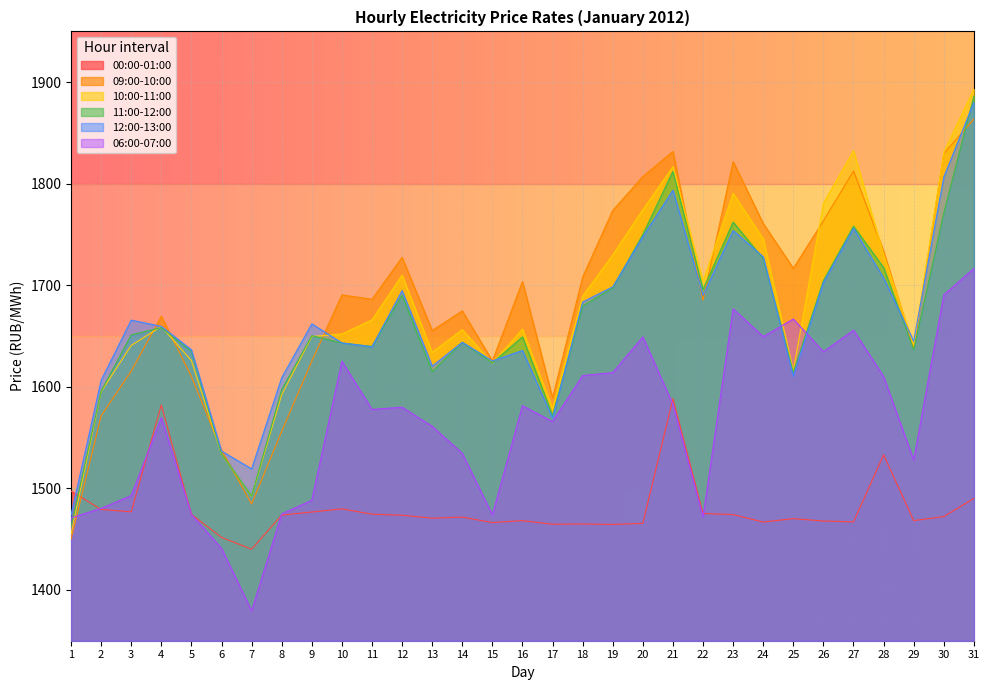

What is the difference between the maximum and minimum values in the 10:00-11:00 series?

438.2